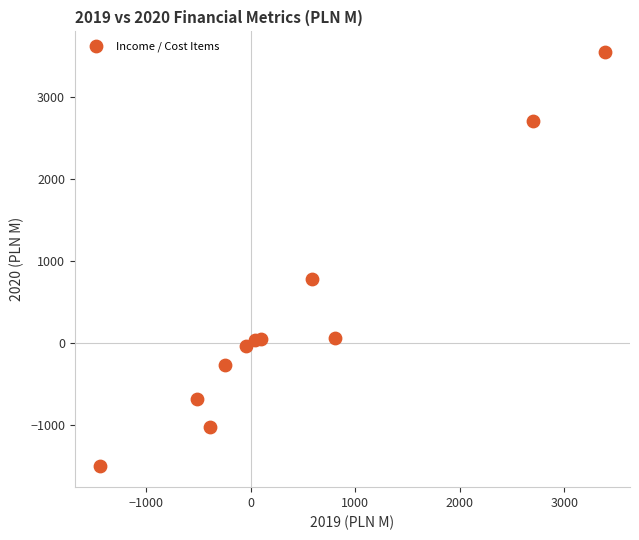

What is the average X value?

454.7